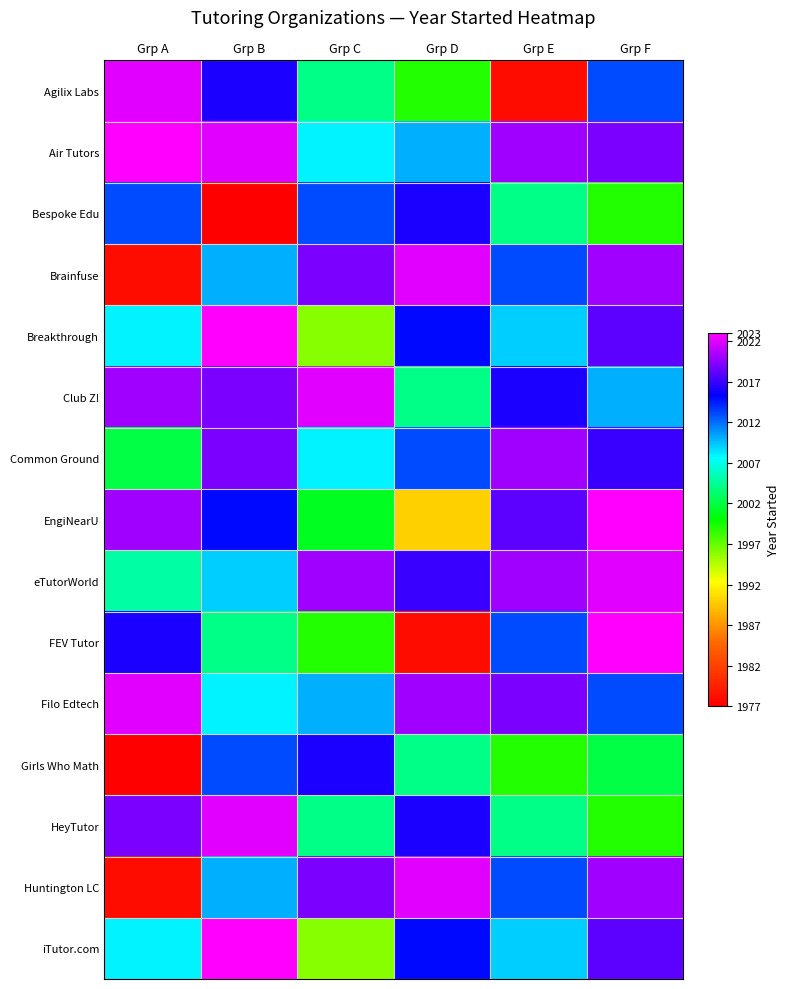

At which category does the chart reach its peak across all series?

Grp A